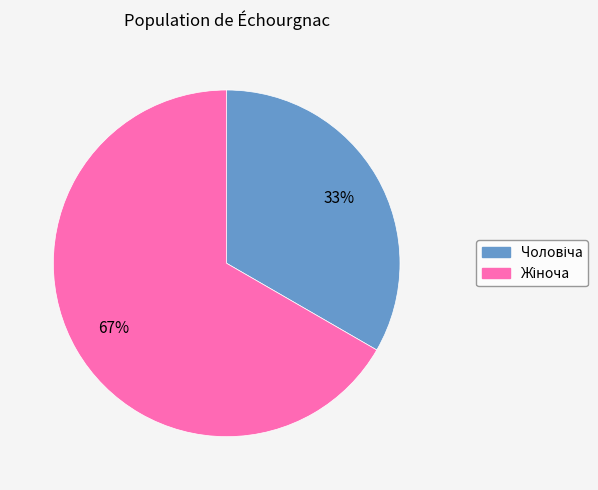

Is there a majority slice in this chart?

Yes